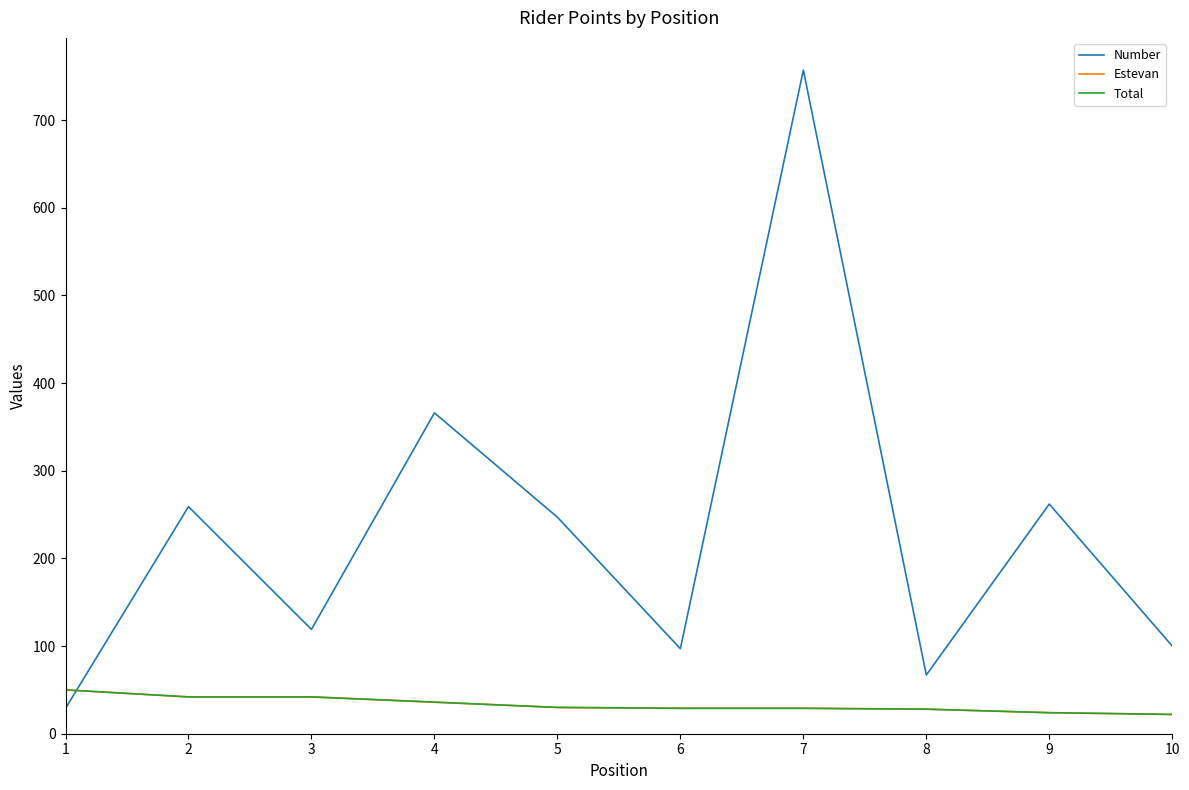

Which series has the largest range (max minus min)?

Number